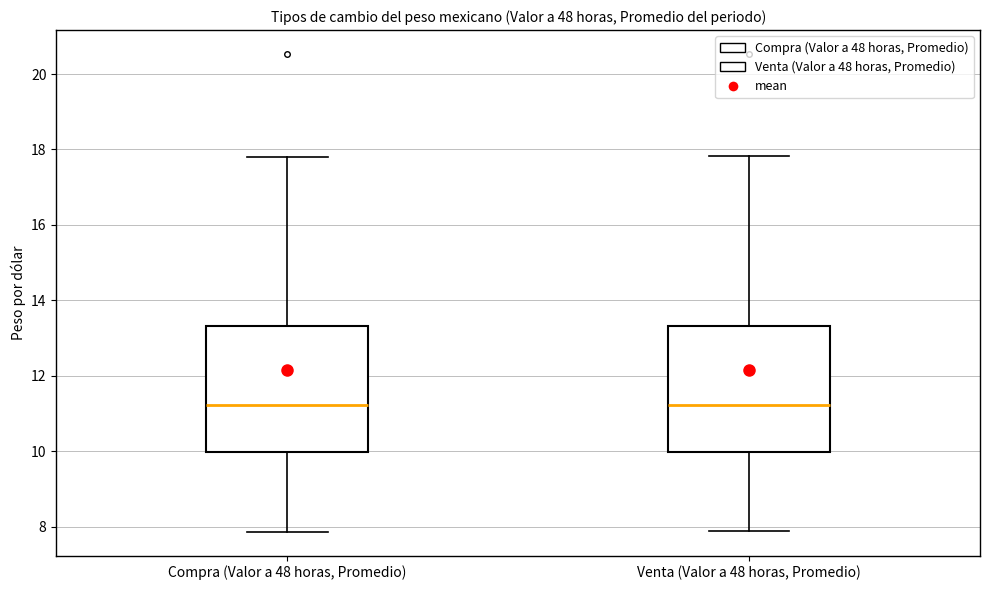

Reading left to right, read every box against the y-axis: the position of its median line, the range the box covers, and the ends of its whiskers. The values are not printed on the chart, so give them approximately, as read against the axis.

Compra (Valor a 48 horas, Promedio): median 11.2, box 10.0 to 13.4, whiskers 7.8 to 17.8
Venta (Valor a 48 horas, Promedio): median 11.2, box 10.0 to 13.4, whiskers 7.8 to 17.8